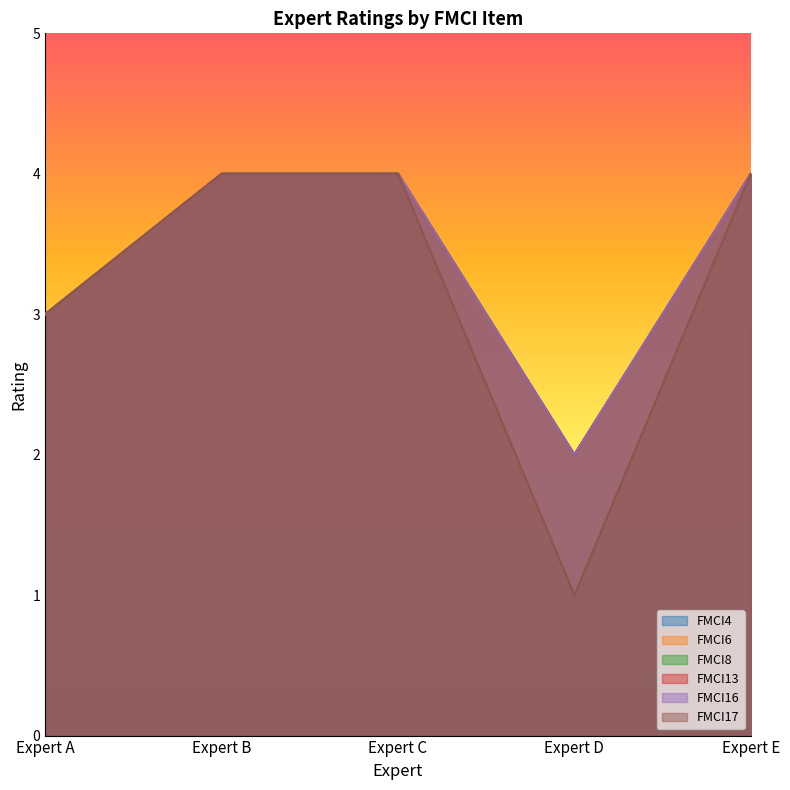

True or false: FMCI6 and FMCI17 cross at least once.

False